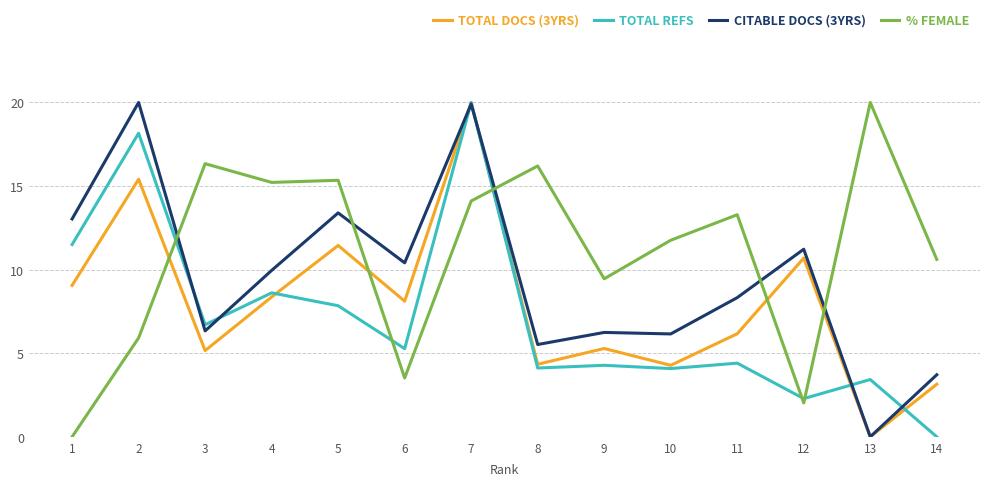

Rank the series by their average value, from highest to lowest.

% FEMALE, CITABLE DOCS (3YRS), TOTAL DOCS (3YRS), TOTAL REFS